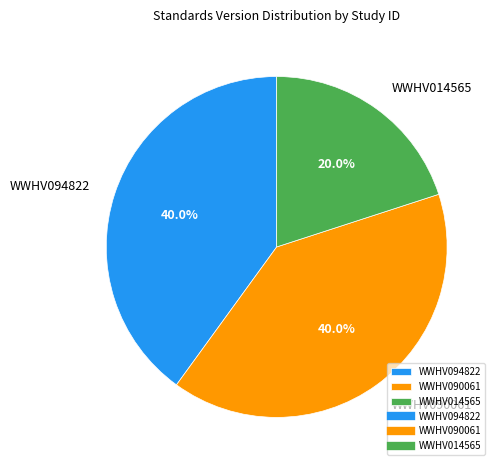

Count the number of slices in the pie.

3